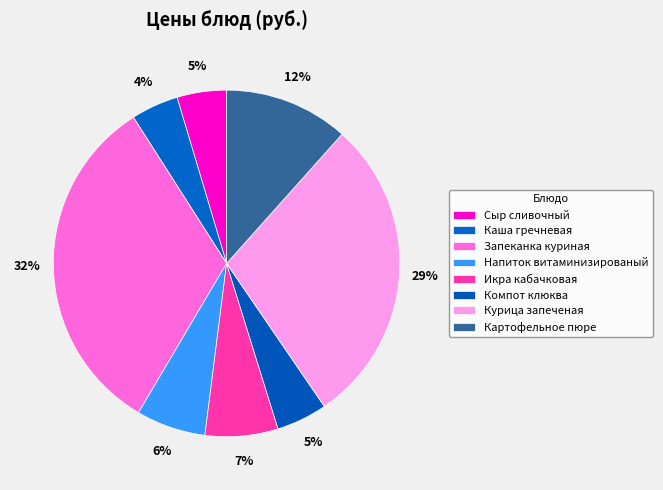

True or false: Компот клюква accounts for 5% of the total.

True